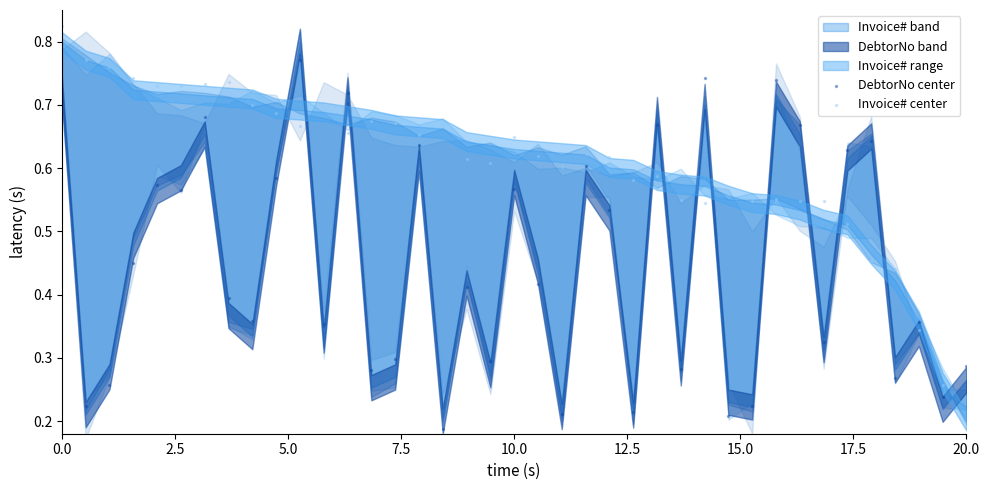

Which series contains the highest Y value?

Invoice# center